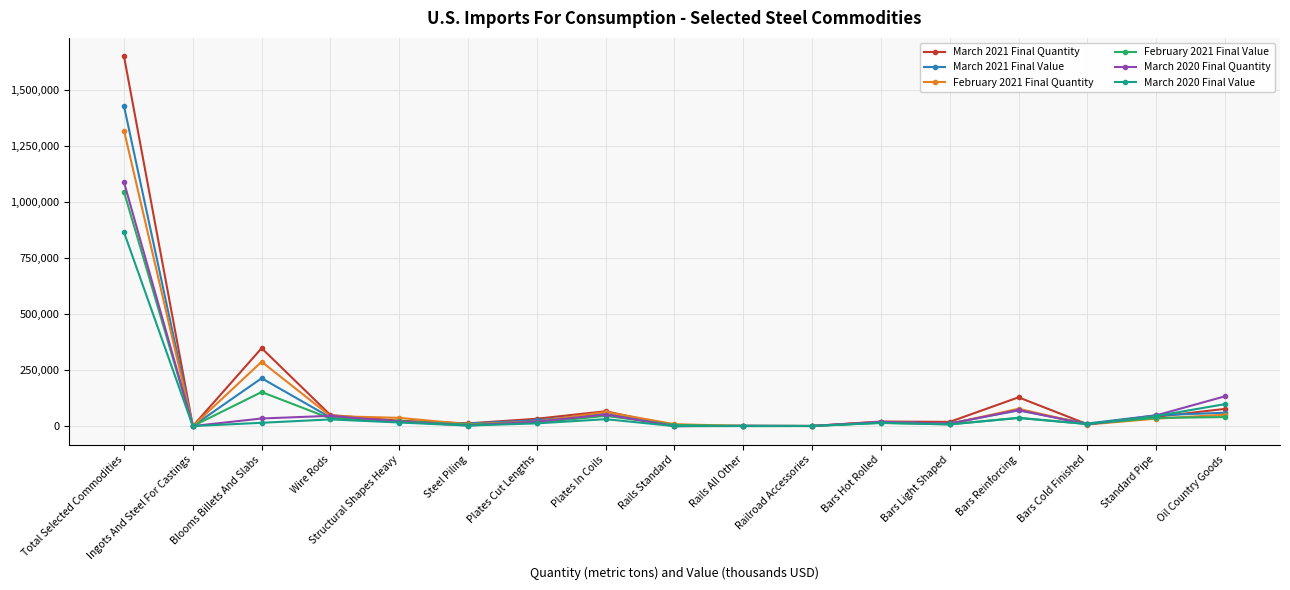

At how many categories does at least one series exceed 1342475?

1